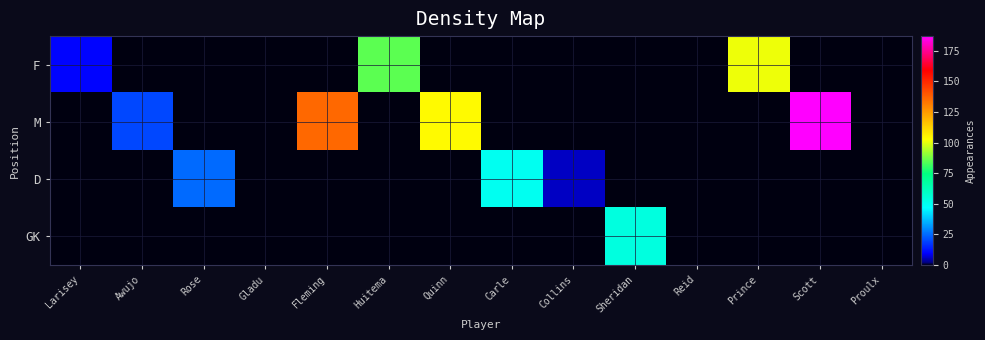

At how many categories does at least one series exceed 30?

7